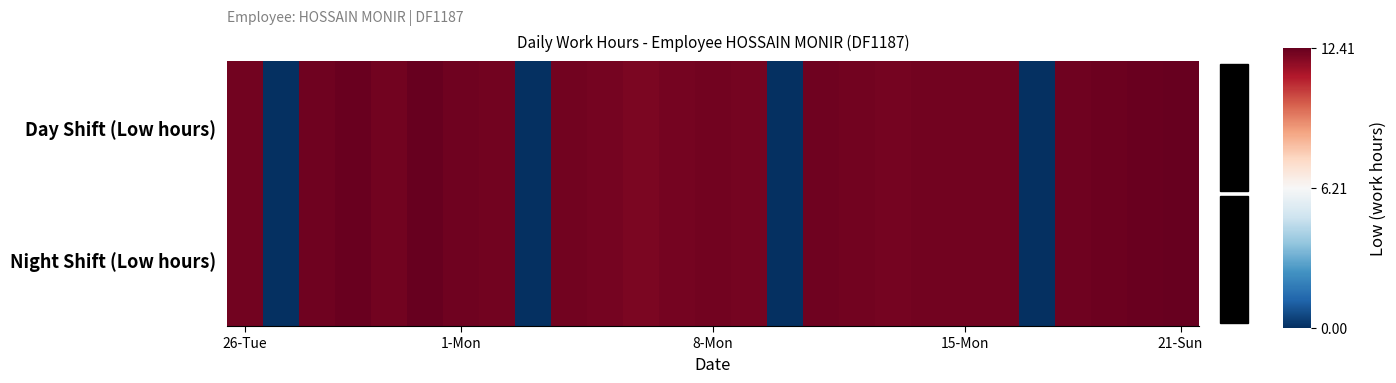

Which series has the largest range (max minus min)?

Day Shift (Low hours)